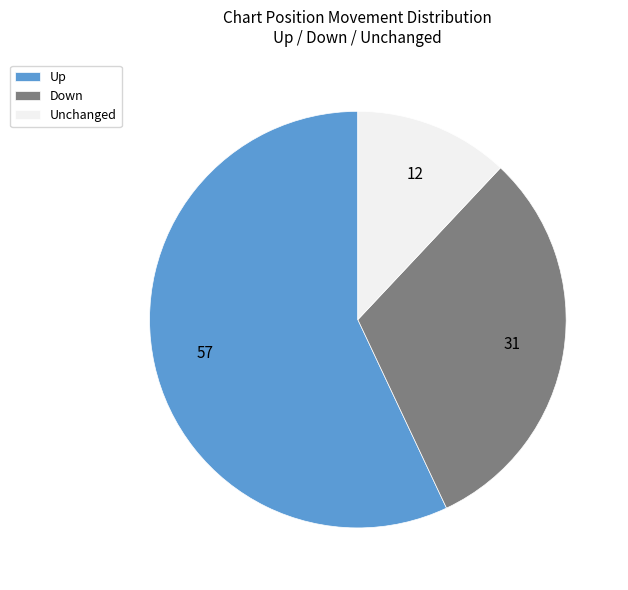

Which has a higher value, Unchanged or Up?

Up